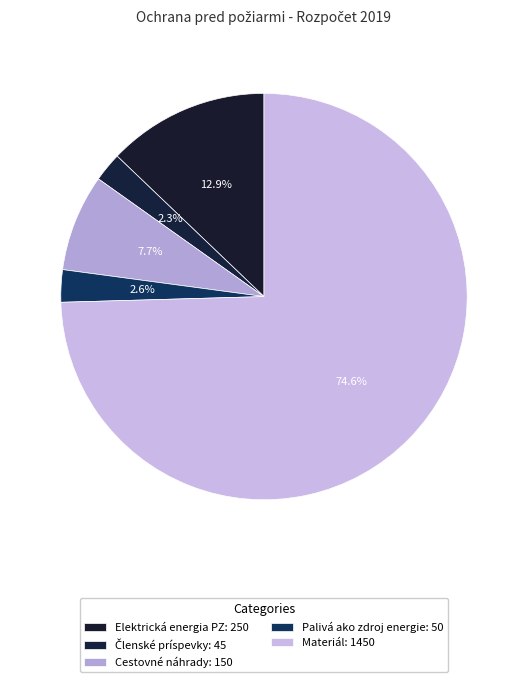

To the nearest percent, what portion does Členské príspevky represent?

2%